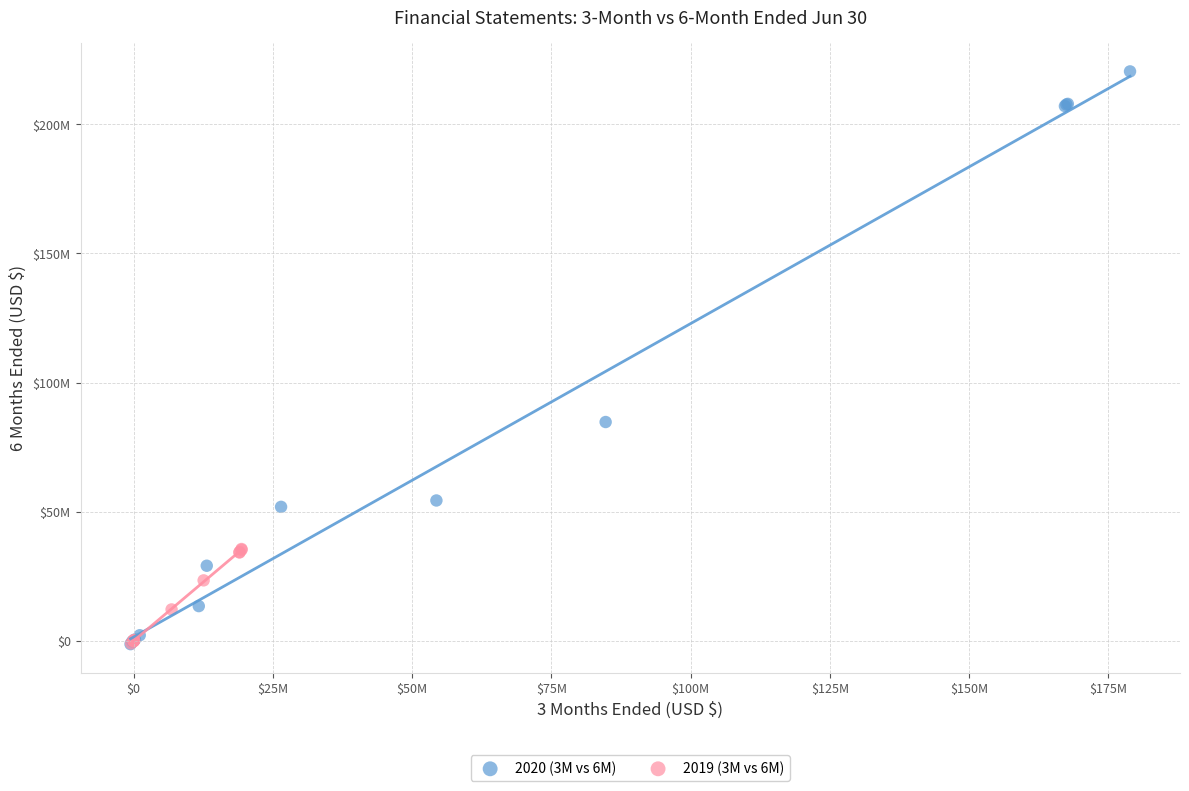

Which series has the largest Y range (max minus min)?

2020 (3M vs 6M)